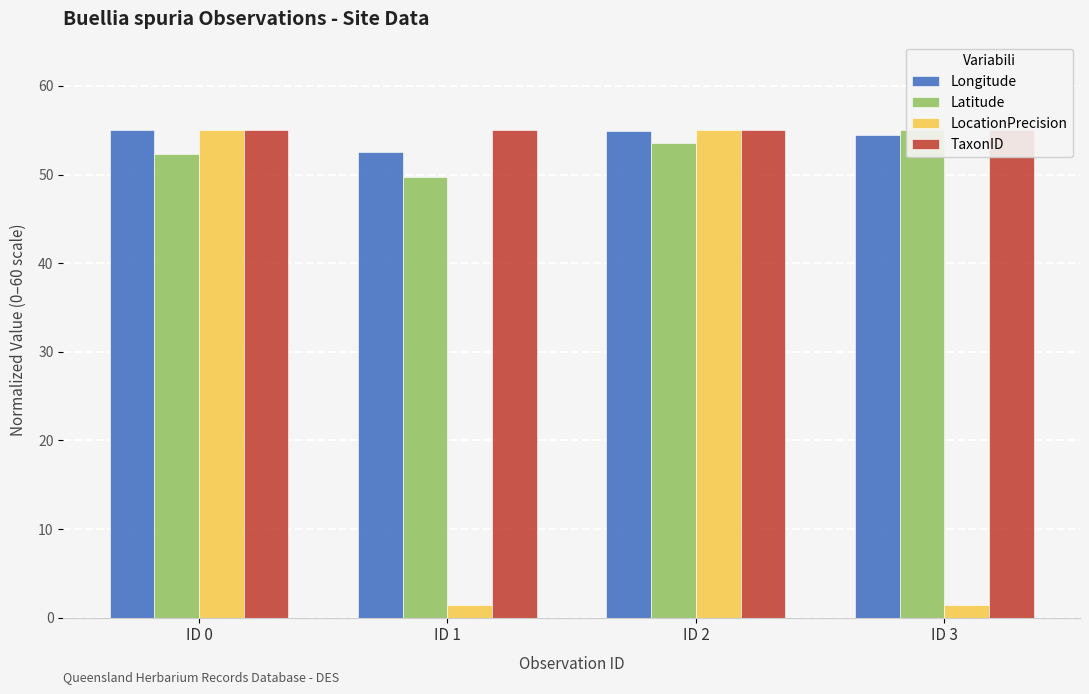

Are the bars horizontal?

No